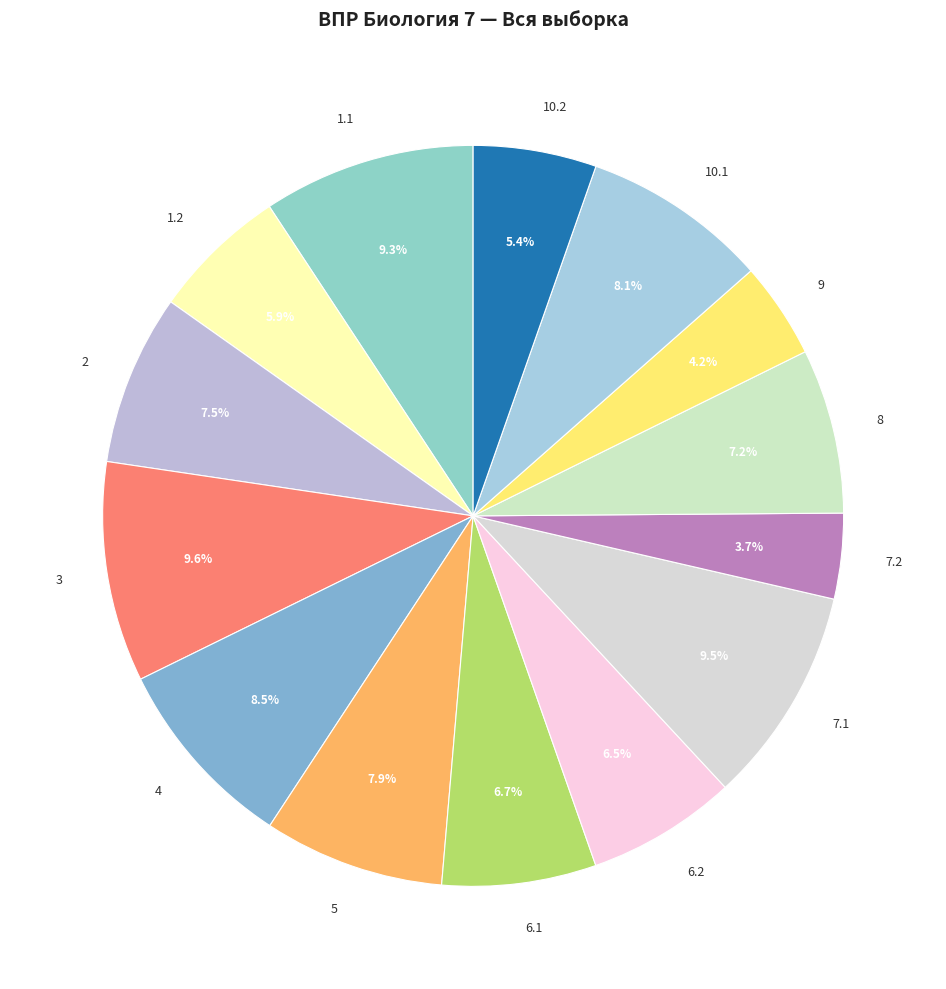

What portion of the pie excludes 7.1?

90.5%